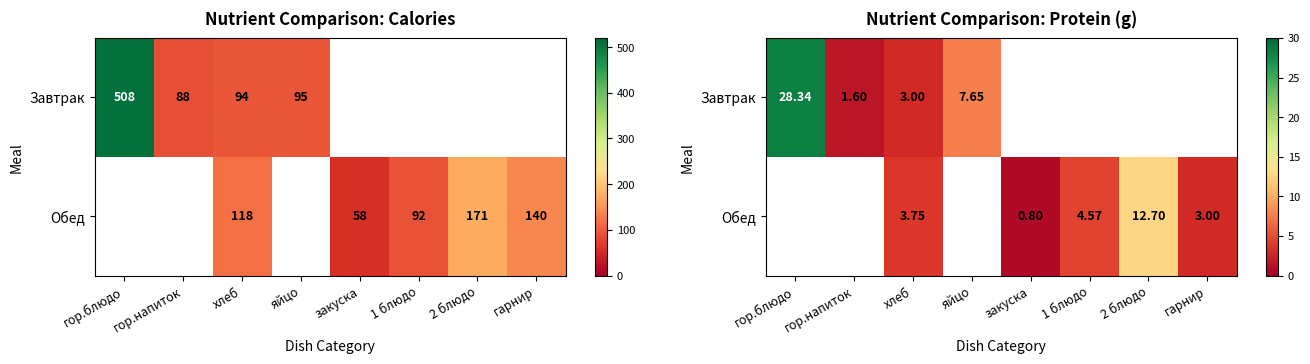

How many distinct data groups are displayed?

2